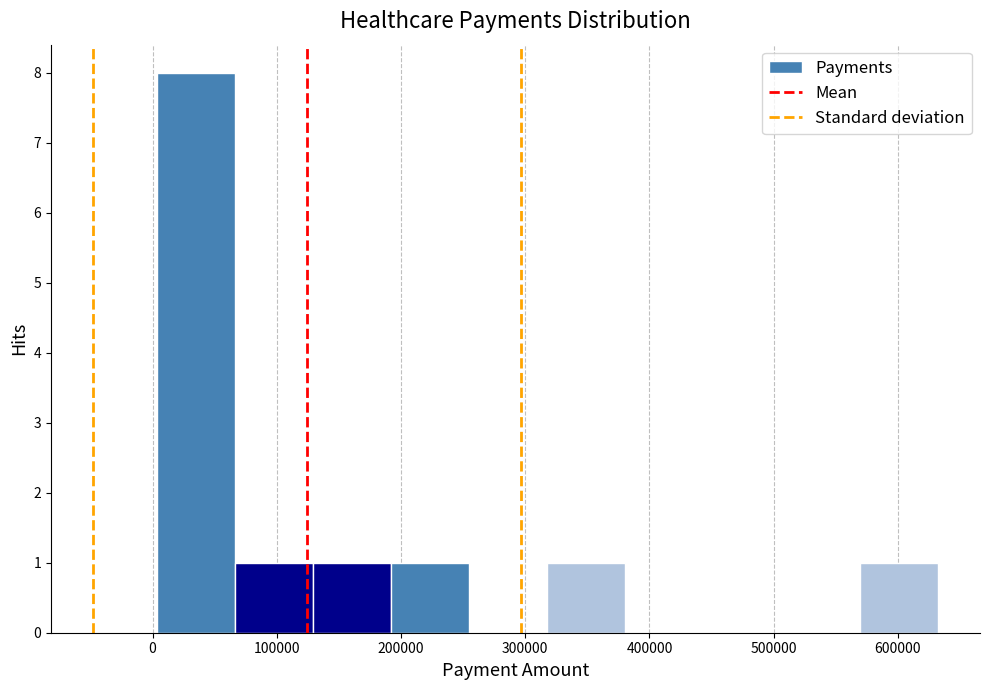

Reading left to right, transcribe this chart: for each bar, give the range it covers on the x-axis and its height. Neither the bar edges nor the heights are printed on the chart, so give them approximately, as read against the axes.

0 to 70000: 8
70000 to 130000: 1
130000 to 190000: 1
190000 to 250000: 1
250000 to 320000: 0
320000 to 380000: 1
380000 to 440000: 0
440000 to 510000: 0
510000 to 570000: 0
570000 to 630000: 1